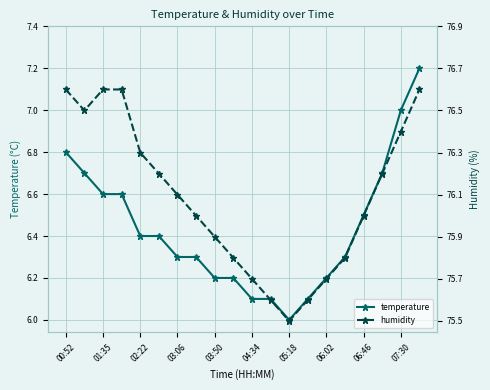

Is it true that temperature equals 6.2 at 03:50?

True